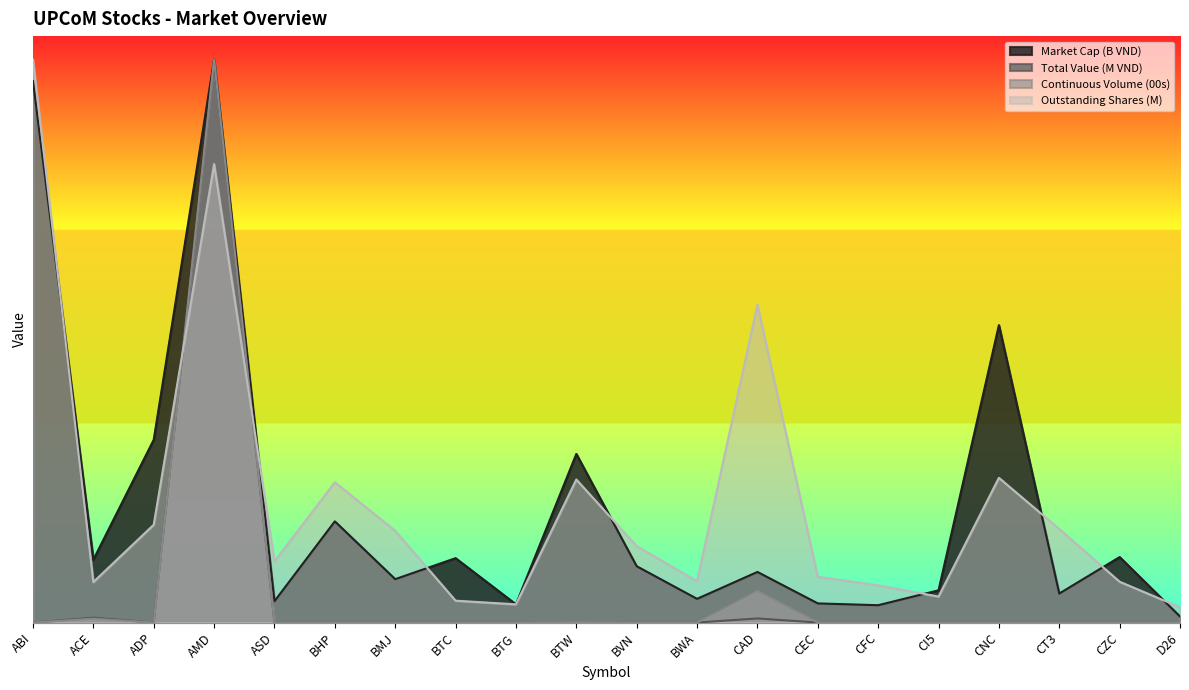

At BHP, list the series in order from largest to smallest.

Outstanding Shares (M), Market Cap (B VND), Total Value (M VND), Continuous Volume (00s)